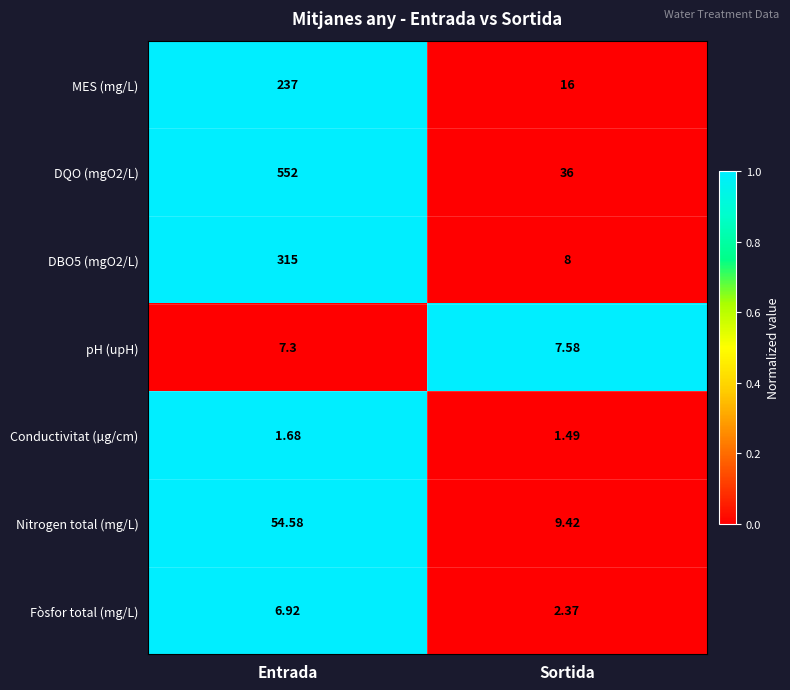

At which category is the sum across all series the highest?

Entrada